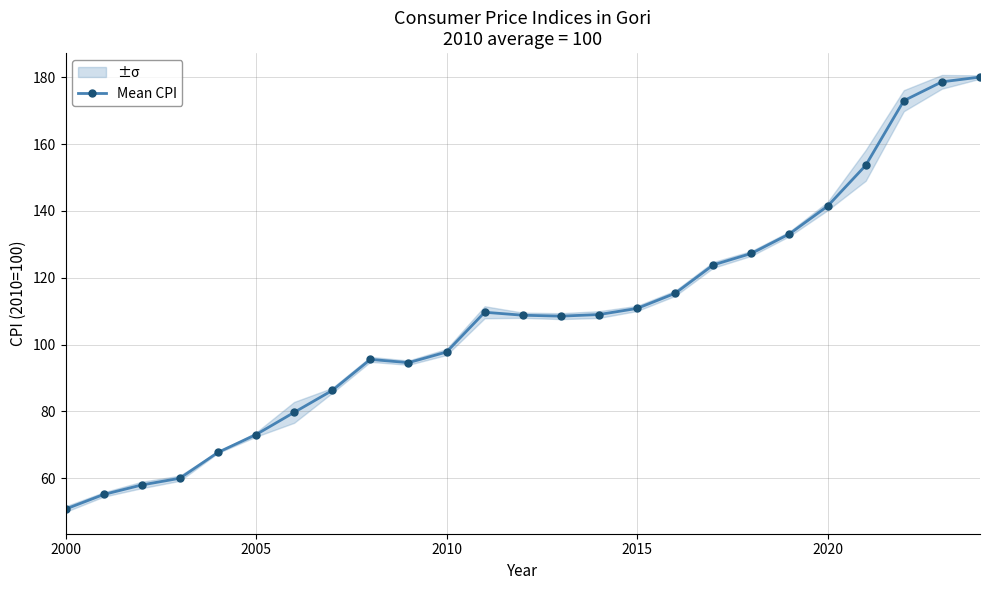

Which category has the lowest value in the Mean CPI series?

2000